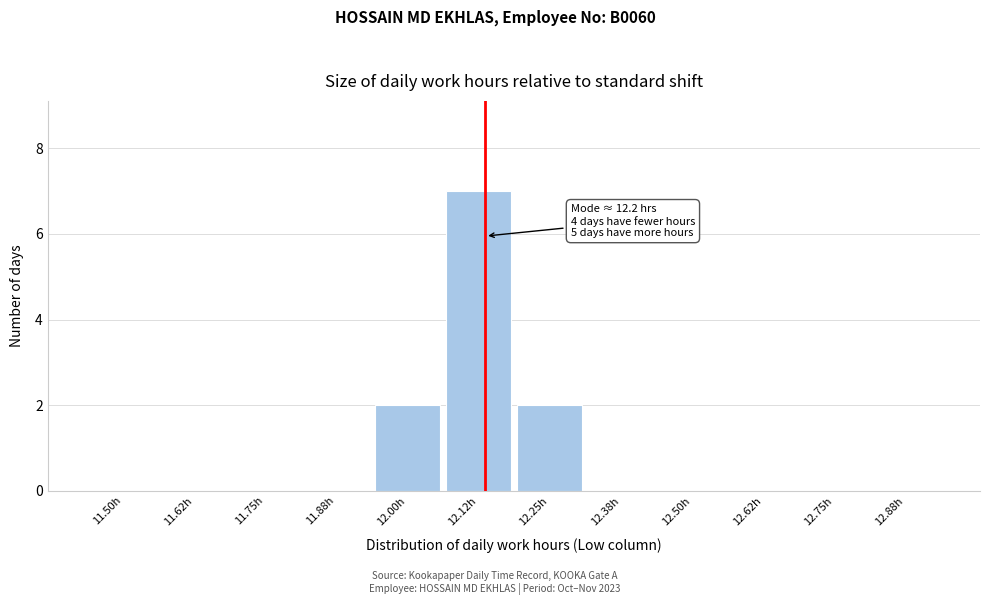

Reading left to right, list all the values displayed in this chart.

11.50h=0	11.62h=0	11.75h=0	11.88h=0	12.00h=2	12.12h=7	12.25h=2	12.38h=0	12.50h=0	12.62h=0	12.75h=0	12.88h=0